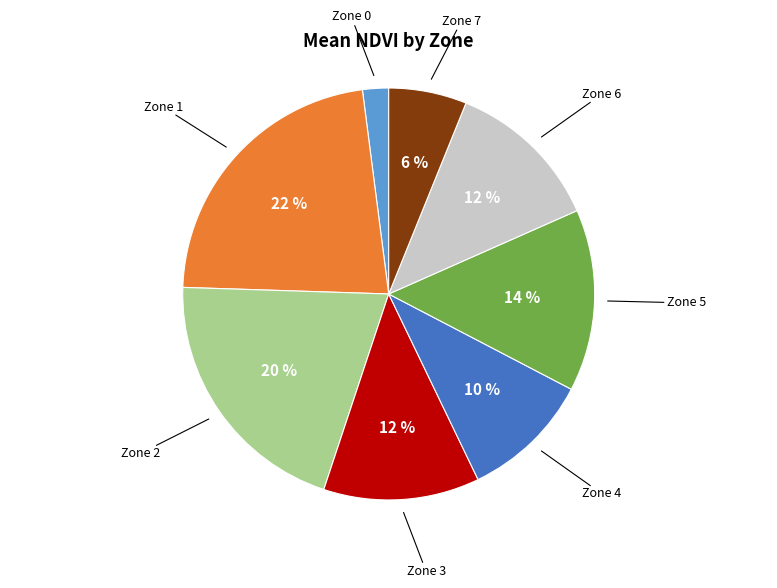

To the nearest percent, what is the average slice percentage?

12%